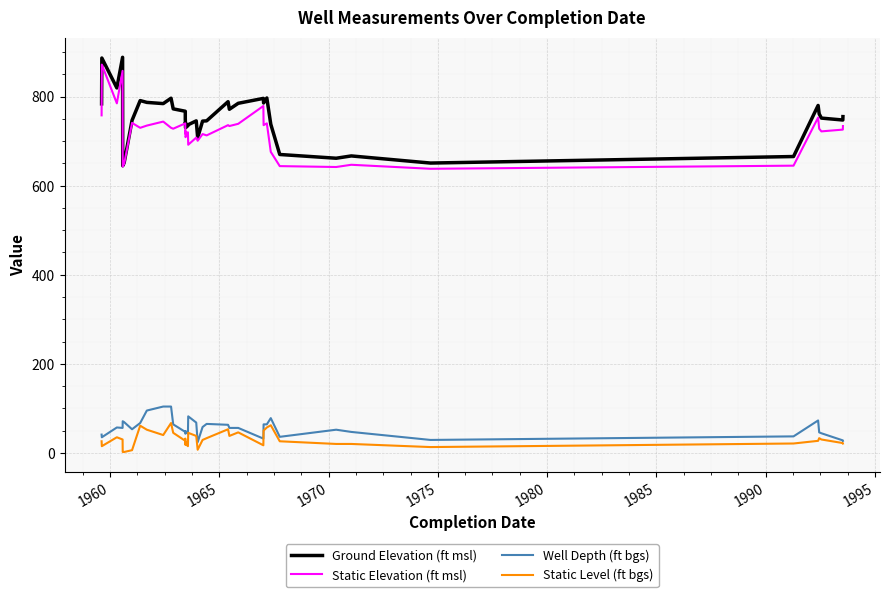

Is this an area chart (filled region under the line)?

No